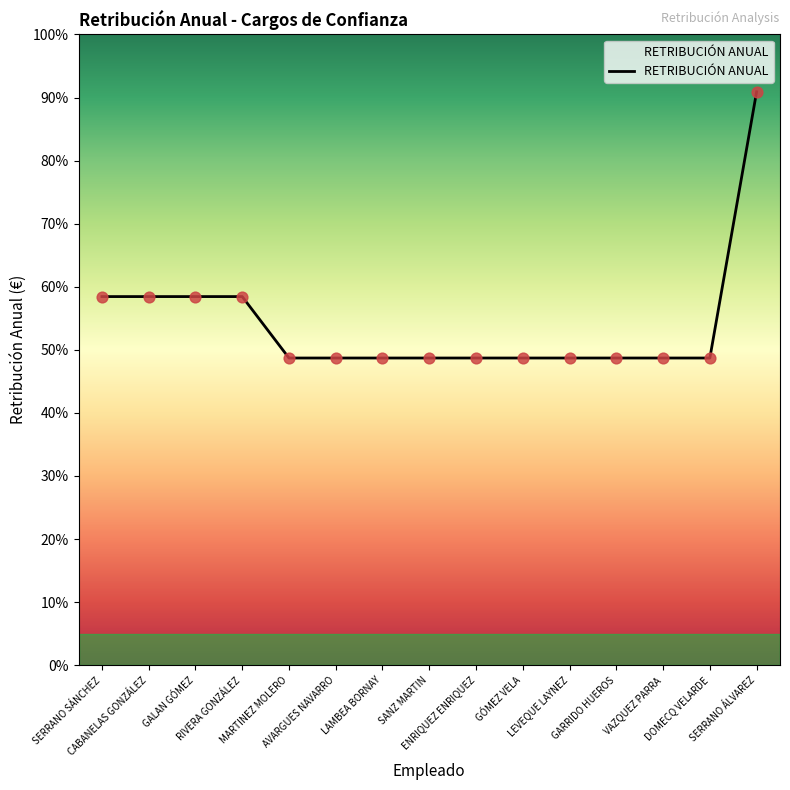

Which has a higher value, DOMECQ VELARDE or SERRANO ÁLVAREZ?

SERRANO ÁLVAREZ